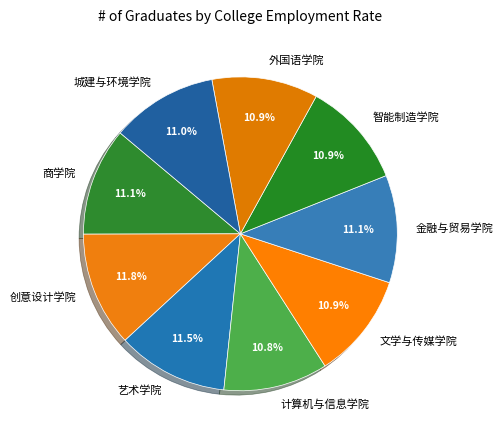

Does any single category account for the majority?

No